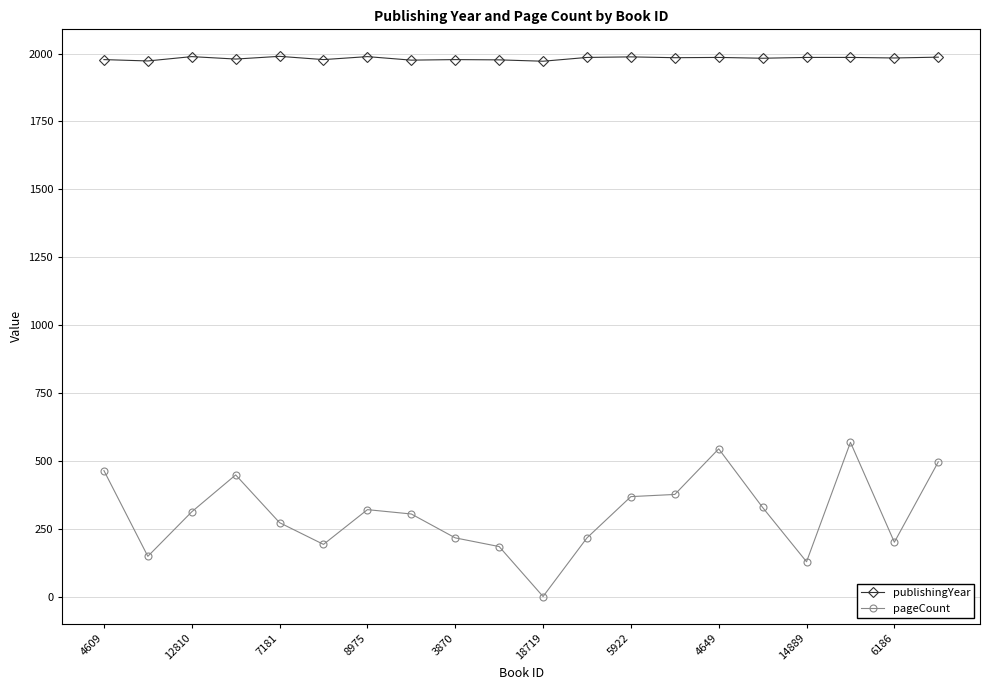

Which series has the largest total across all categories?

publishingYear